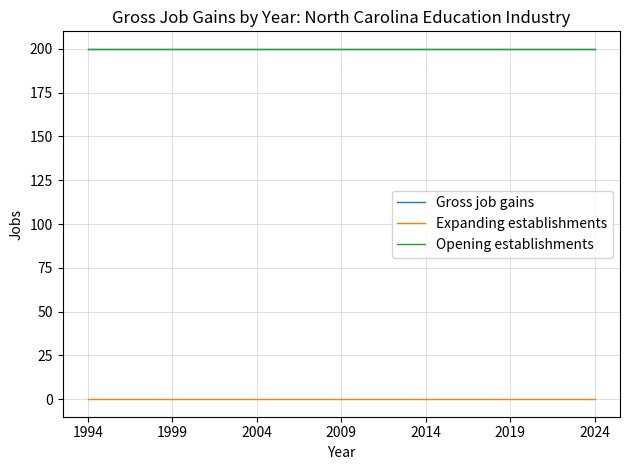

How many lines are shown in the chart?

3